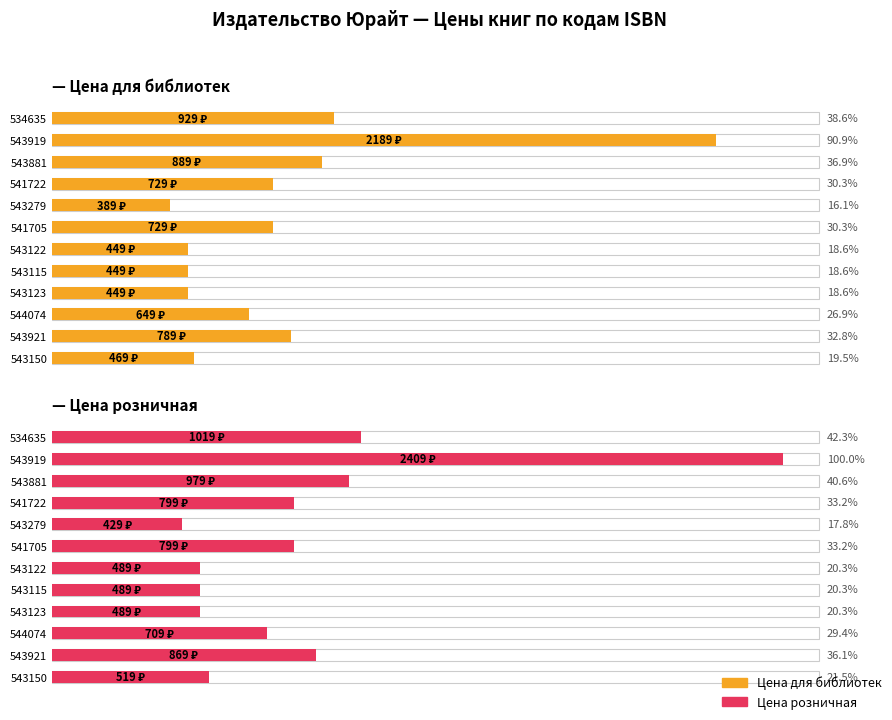

What is the average value of the Цена для библиотек series?

759